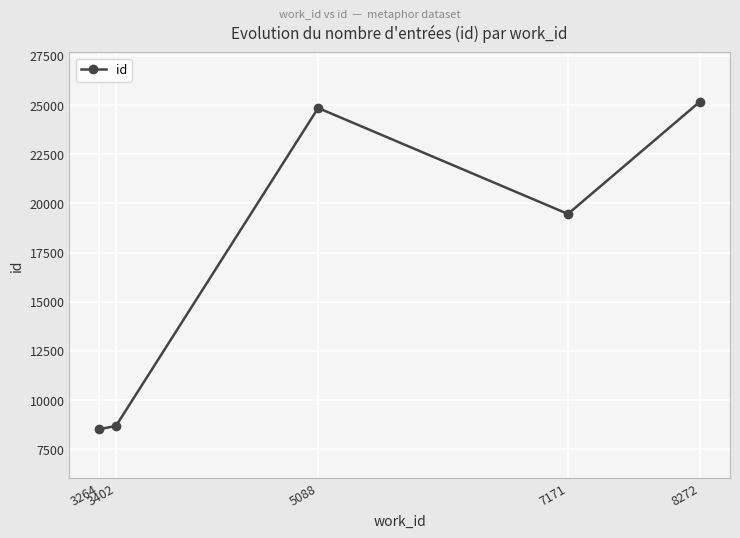

What is the difference between the values at 5088 and 3402?

16159